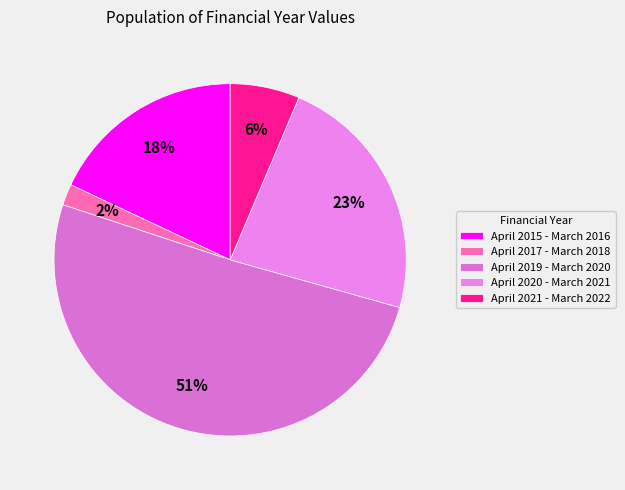

Does any single category account for the majority?

Yes